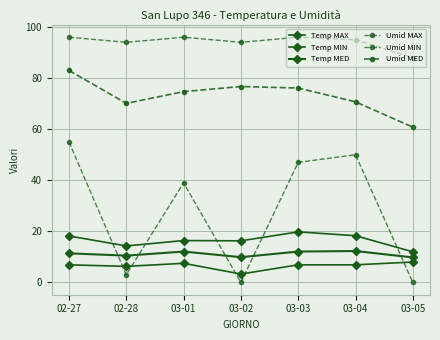

Is the value of Temp MED at 02-28 greater than the value of Temp MIN at 03-02?

Yes